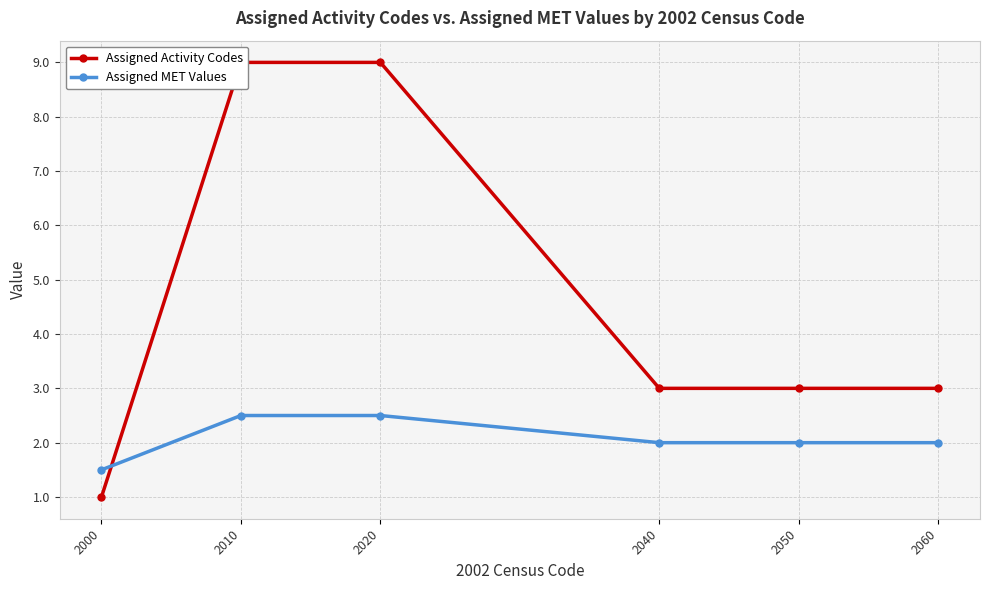

True or false: Assigned MET Values and Assigned Activity Codes intersect in this chart.

True